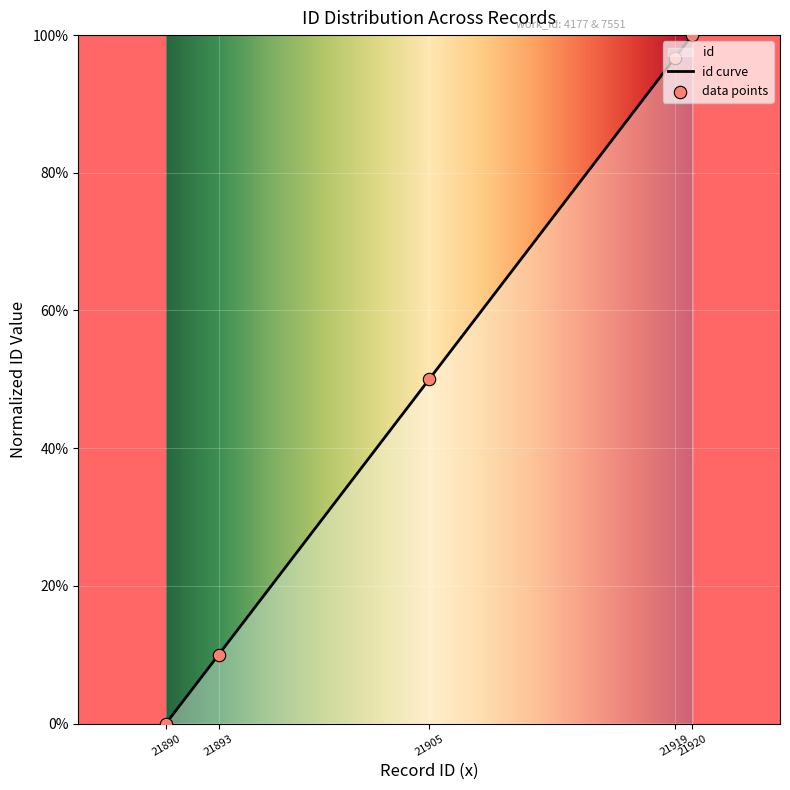

Which has a higher value, 21890 or 21905?

21905